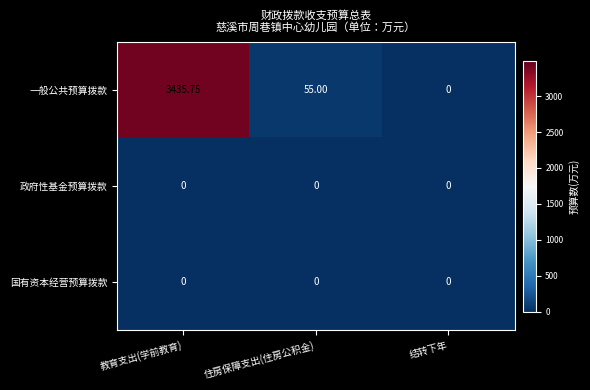

Where is 一般公共预算拨款 nearest to the value 1717?

住房保障支出(住房公积金)